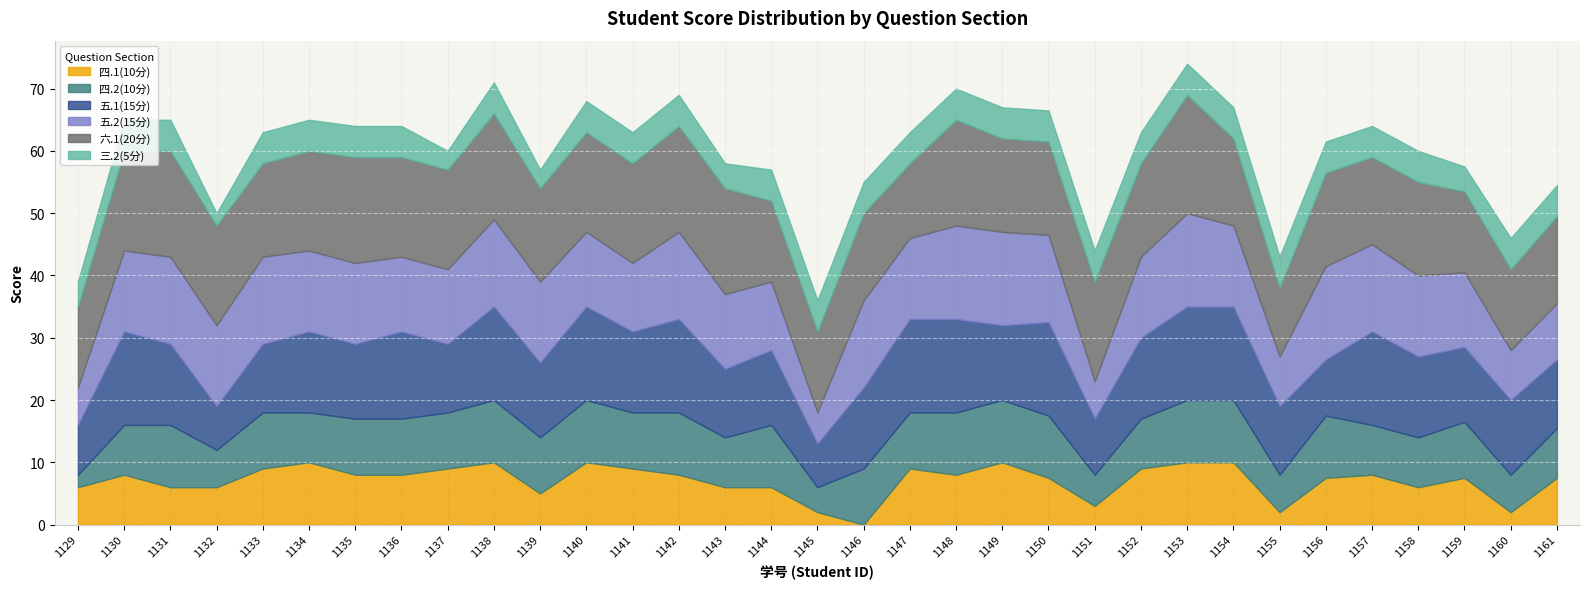

Where do 四.1(10分) and 三.2(5分) first cross each other?

2022011144 and 2022011145